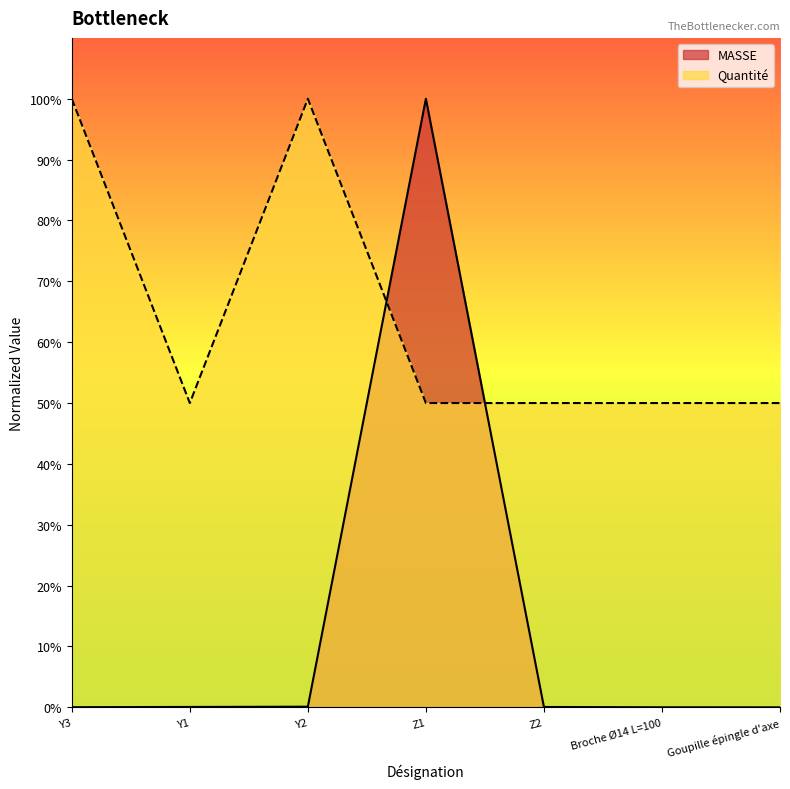

What is the average value of the MASSE series?

0.1